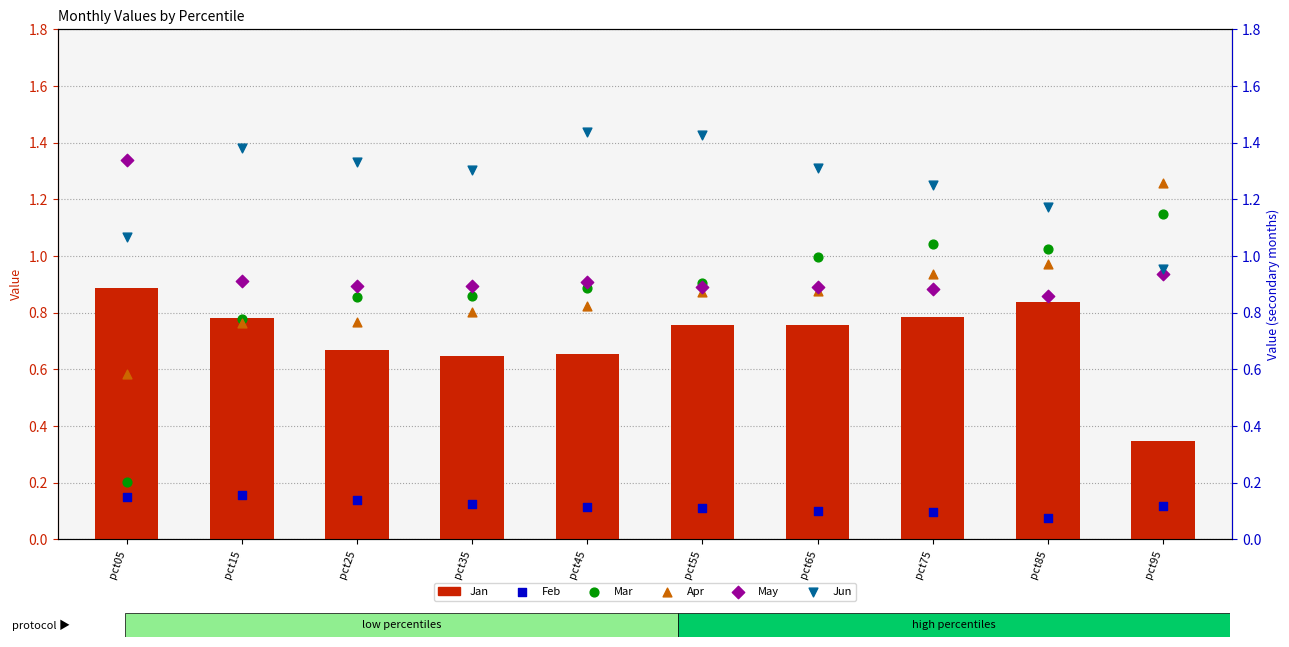

Which series reaches the maximum Y coordinate?

Jun